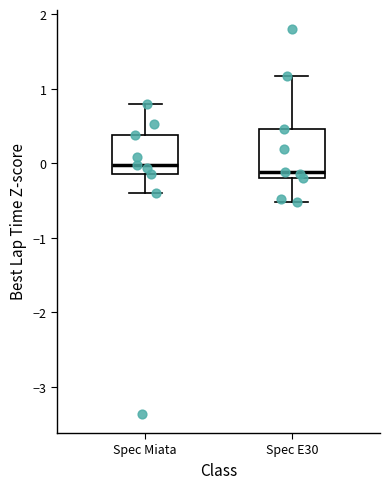

Comparing the boxes themselves (not the whiskers), which one is the tallest?

Spec E30